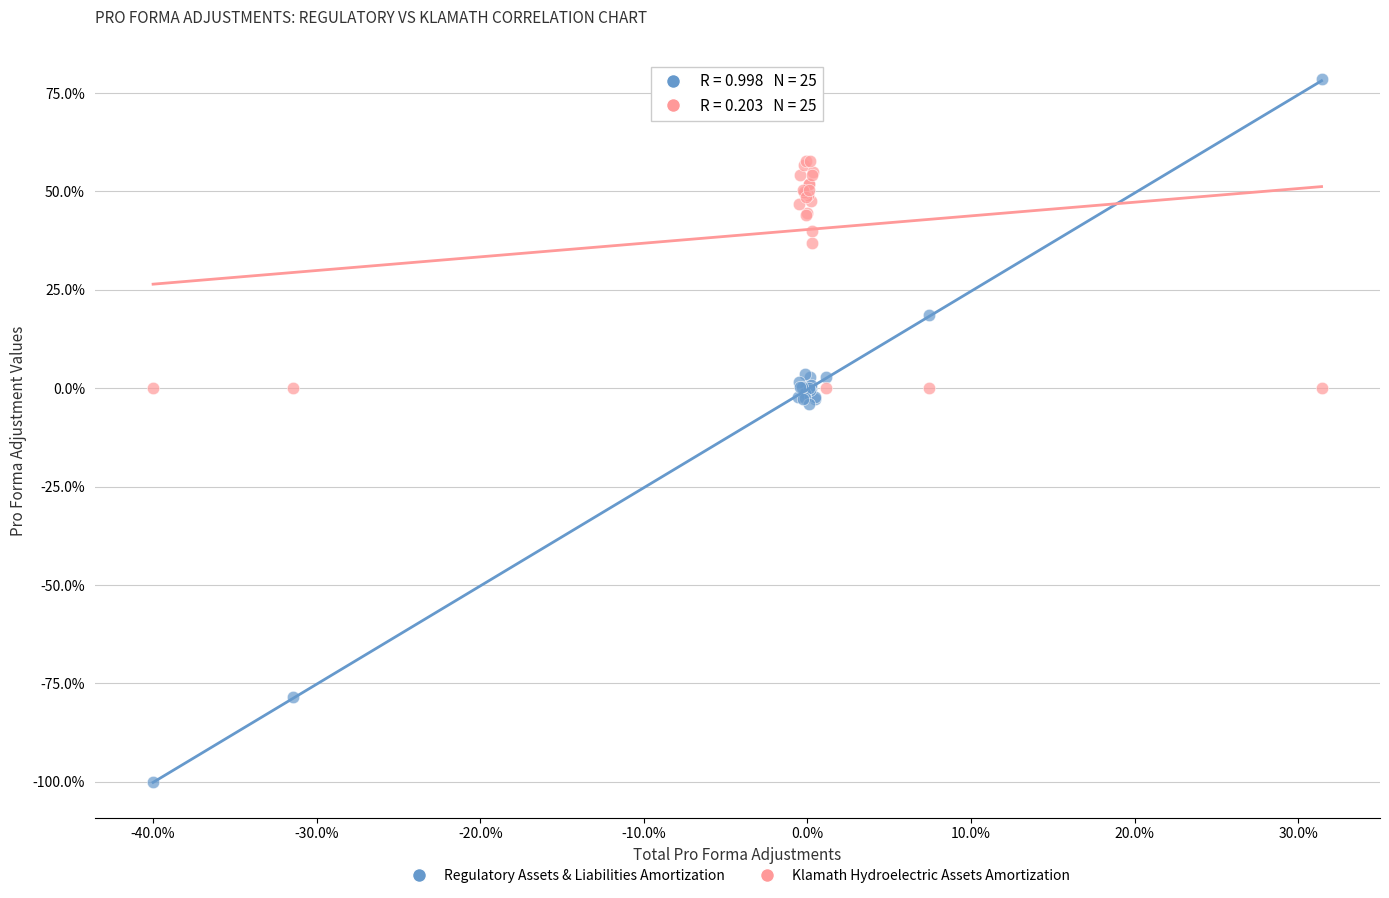

Which series reaches the minimum Y coordinate?

Regulatory Assets & Liabilities Amortization